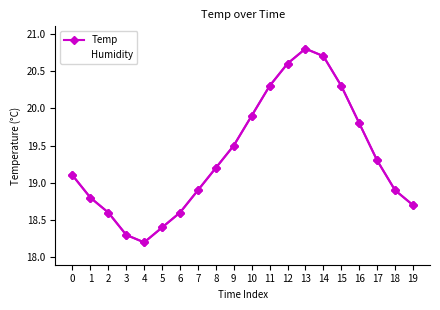

At which category does Humidity reach its first local valley?

4